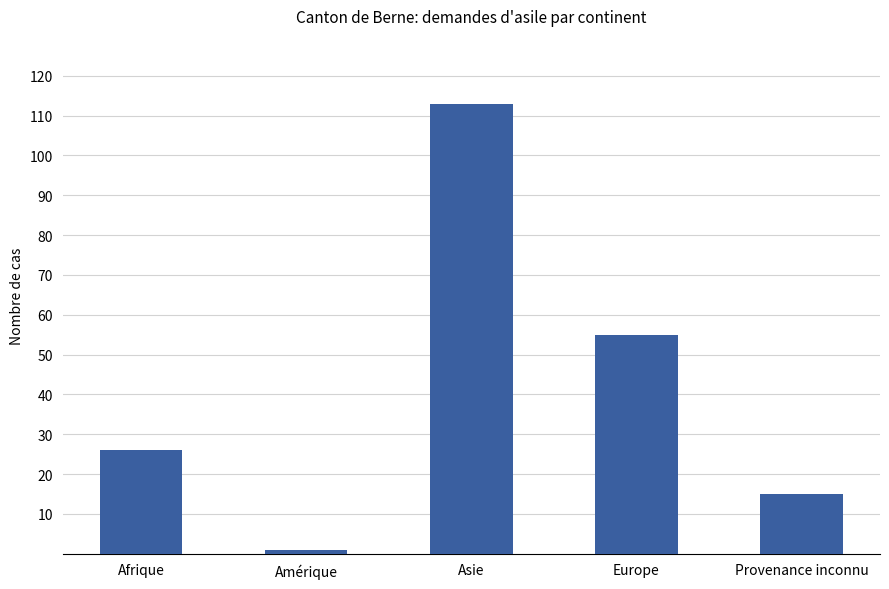

What is the change in value from Europe to Provenance inconnu?

-40